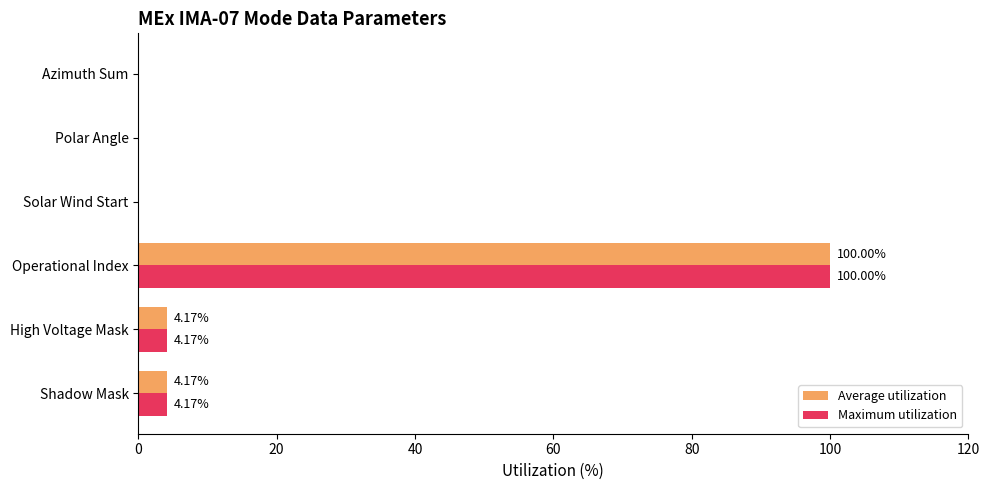

What is the sum of all Maximum utilization values?

108.3